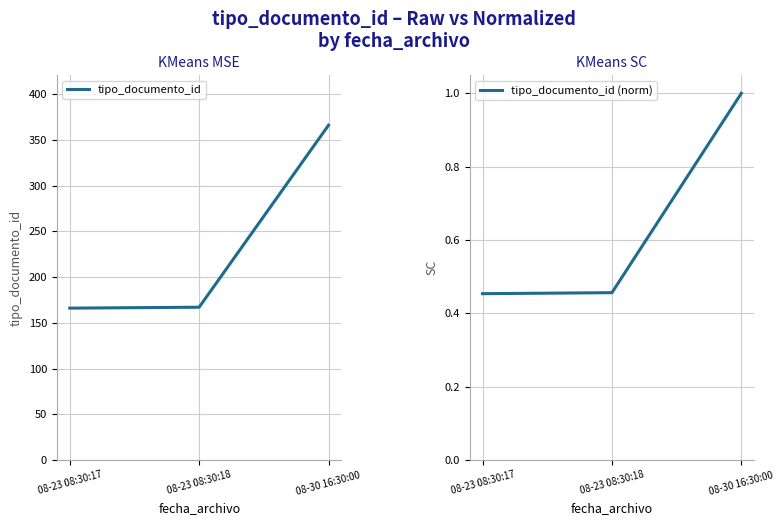

Rank the series by their maximum value, from highest to lowest.

tipo_documento_id, tipo_documento_id (norm)